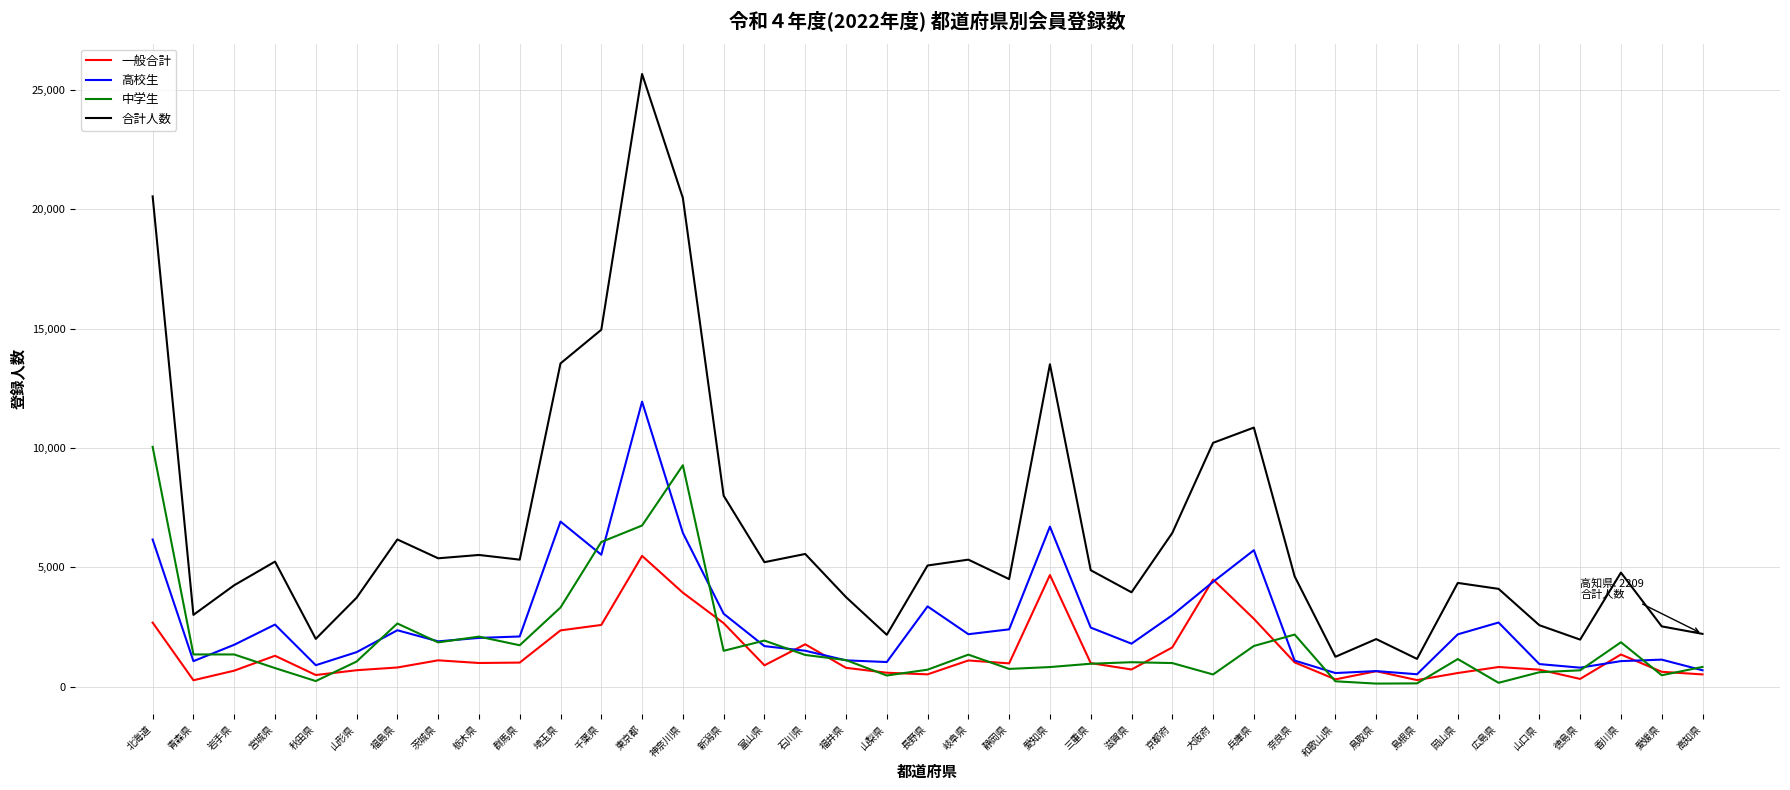

True or false: 高校生 has more than 0 points higher than both neighbors.

True